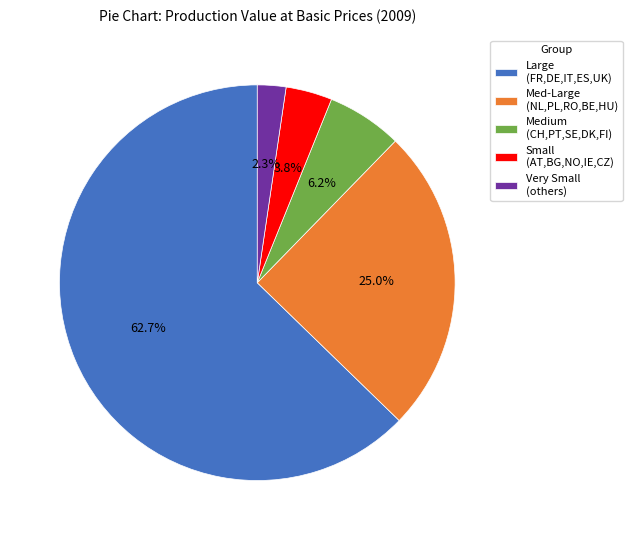

Combined, what portion of the pie is Very Small (others) and Med-Large (NL,PL,RO,BE,HU)?

27.3%